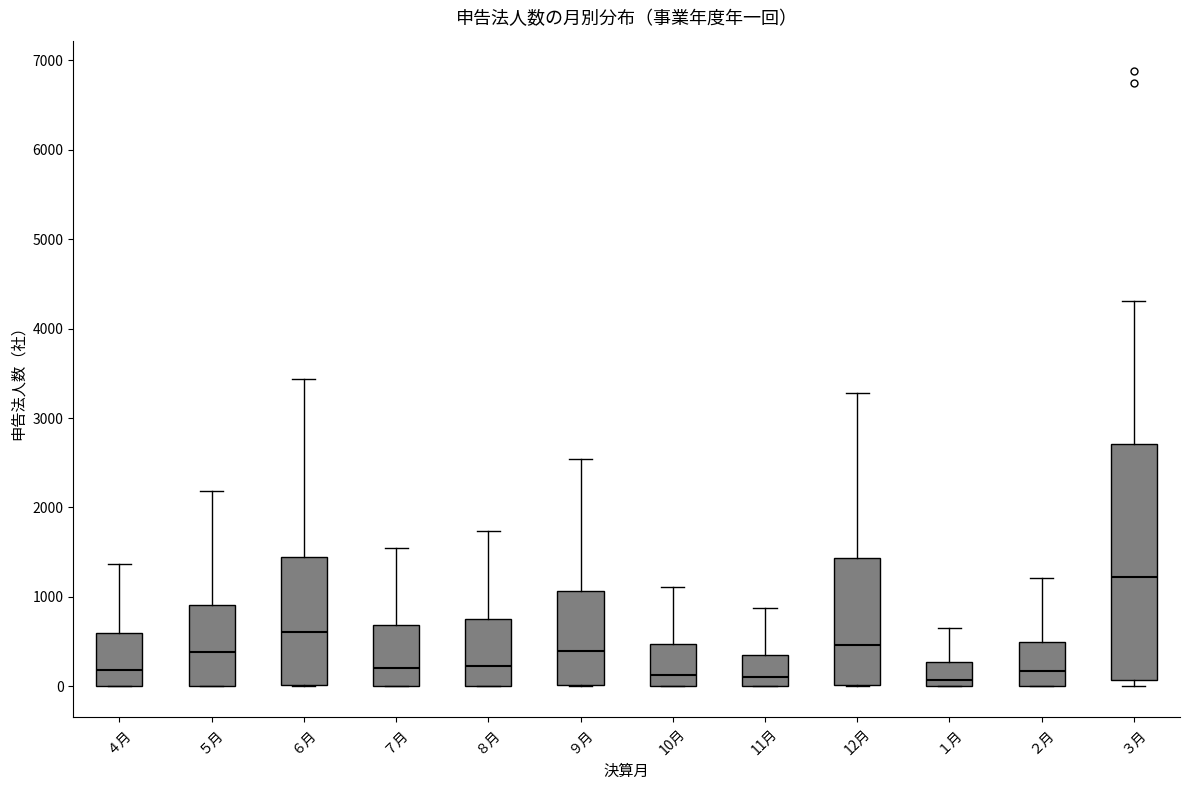

Where is the lower edge of the box for ５月 on the y-axis? The values are not printed on the chart, so give them approximately, as read against the axis.

0